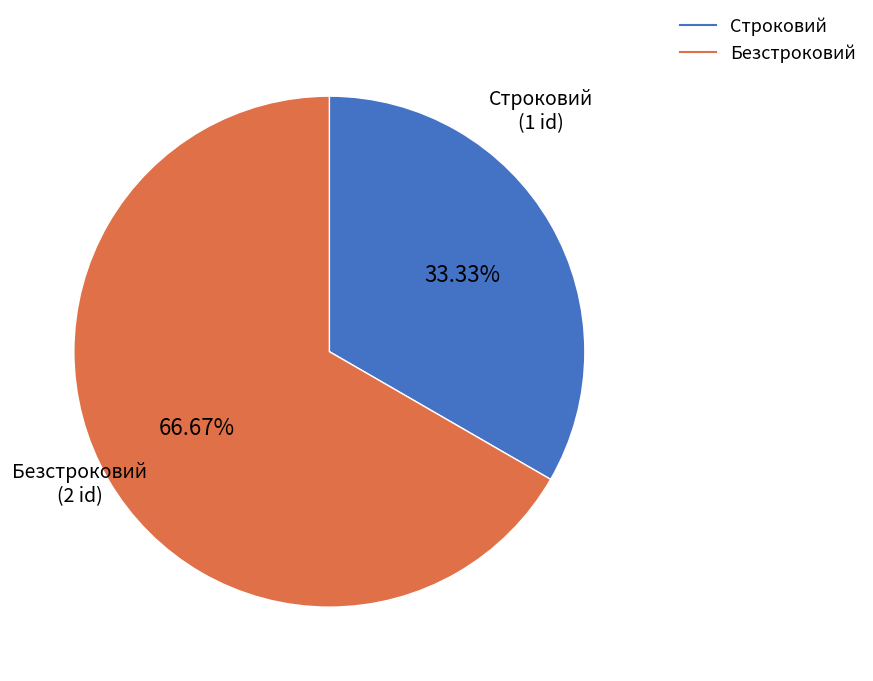

How much of the chart is everything except Безстроковий?

33.3%